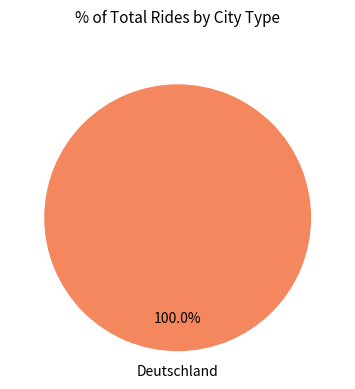

Is there a majority slice in this chart?

Yes